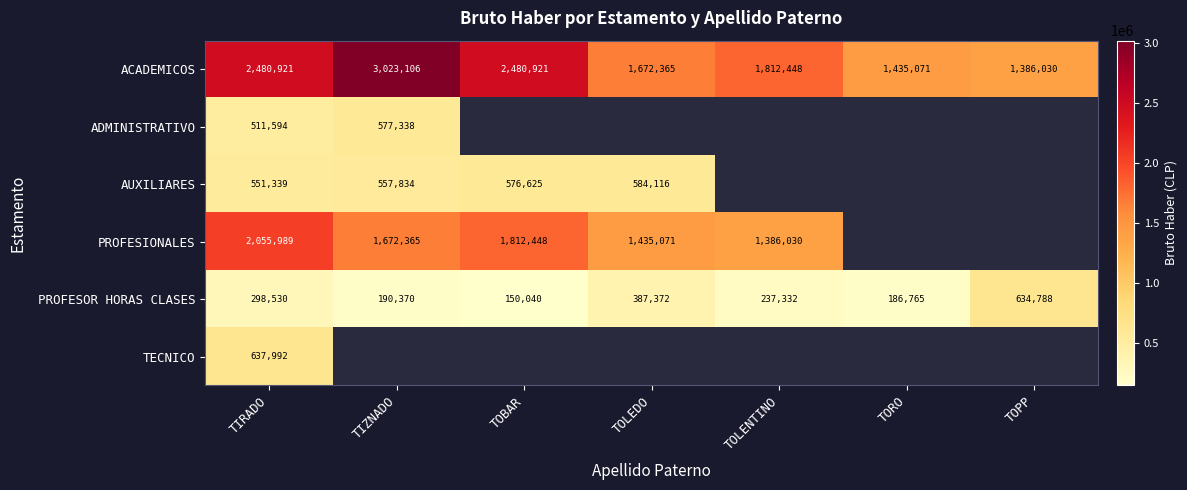

The value of ACADEMICOS at TOPP is 1386030. True or false?

True